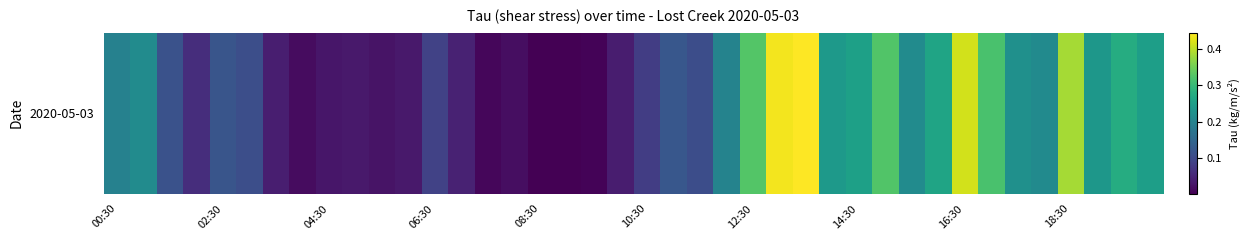

At which category does the chart reach its peak across all series?

26